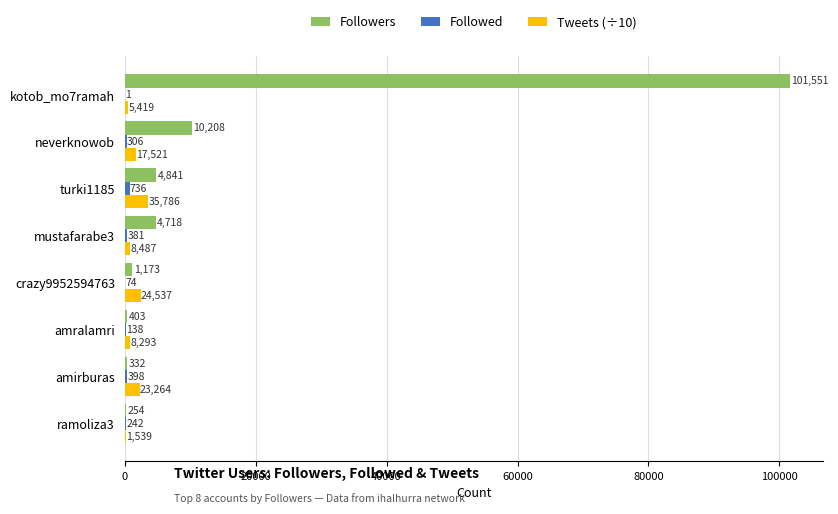

At which label is Followers closest to 50902?

neverknowob